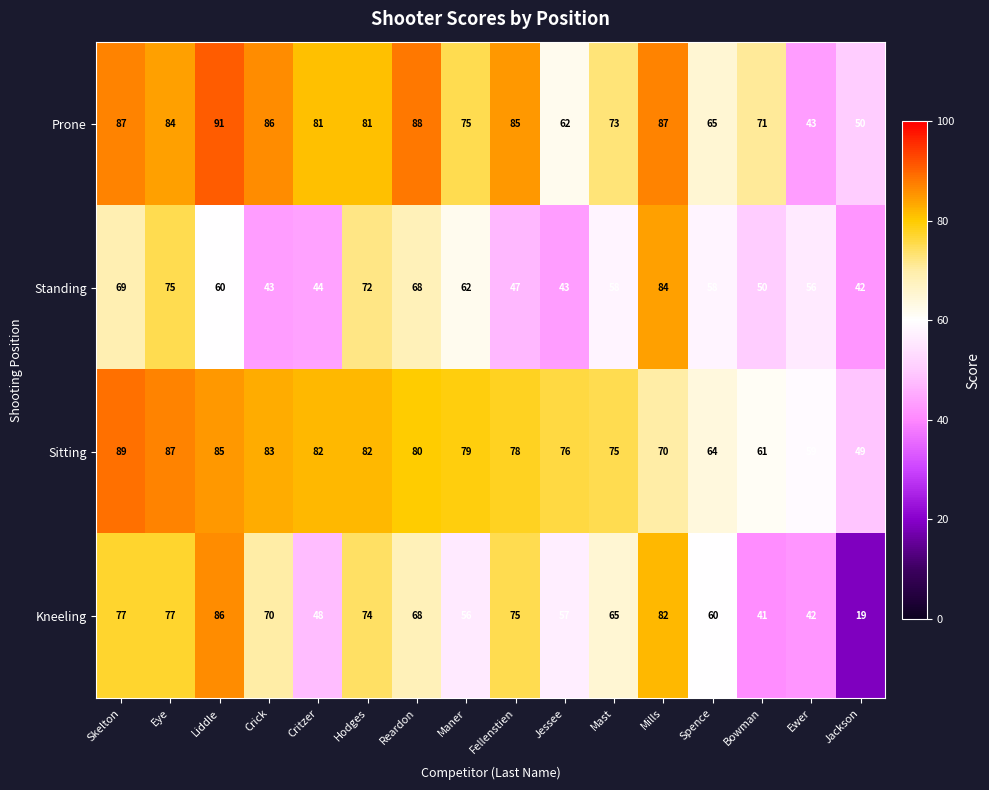

The Sitting series shows 70 at Mills. True or false?

True